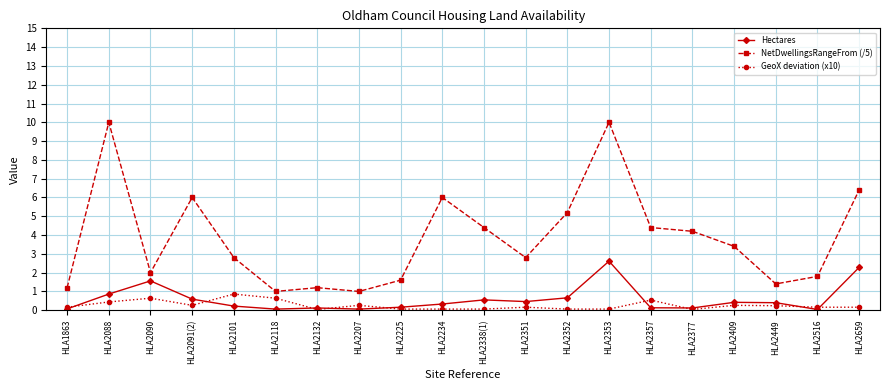

What is the label of the 13th point from the left?

HLA2352